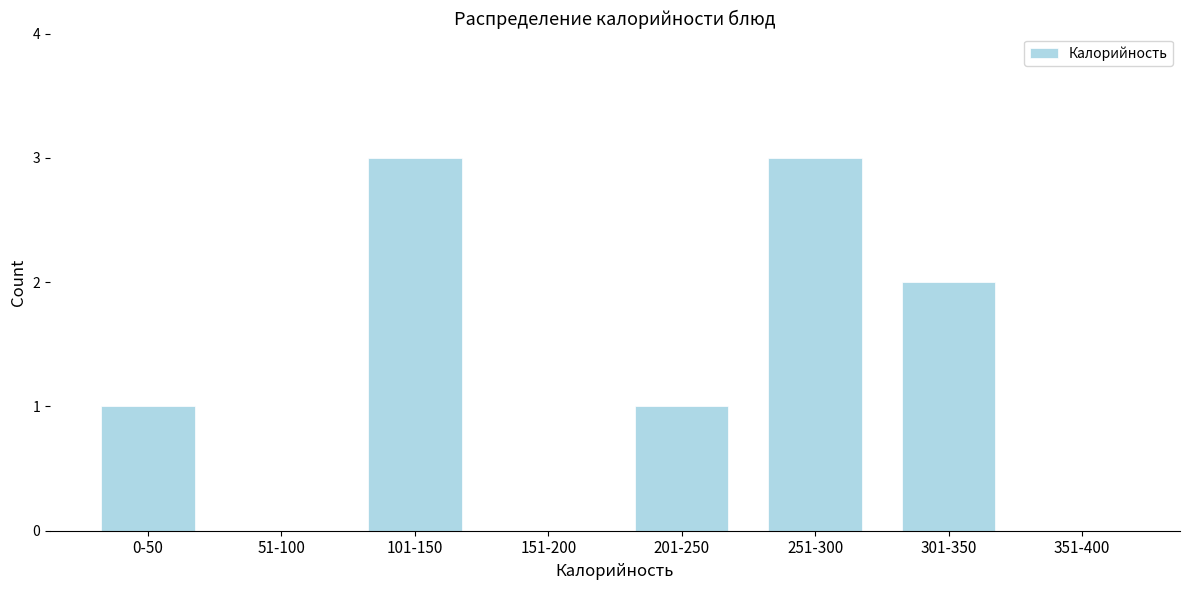

Reading left to right, extract all data points from this chart.

0-50=1	51-100=0	101-150=3	151-200=0	201-250=1	251-300=3	301-350=2	351-400=0